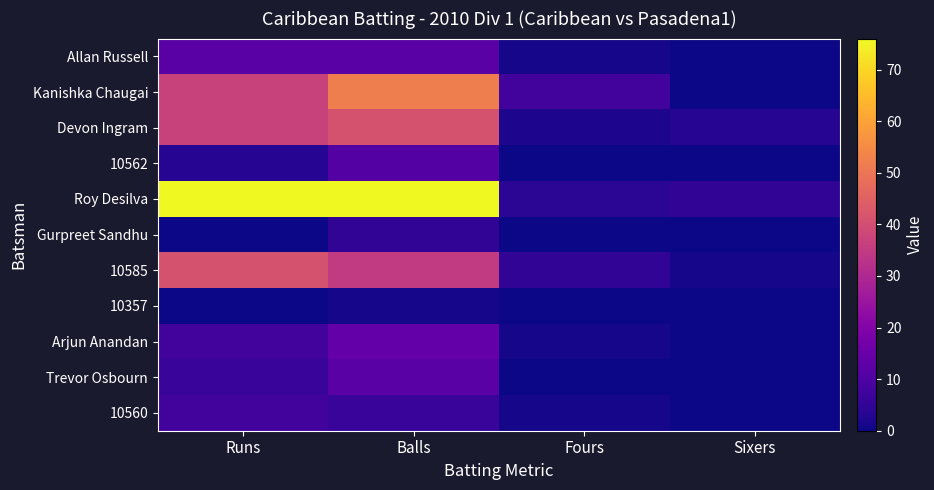

What is the total value across all series at Sixers?

9